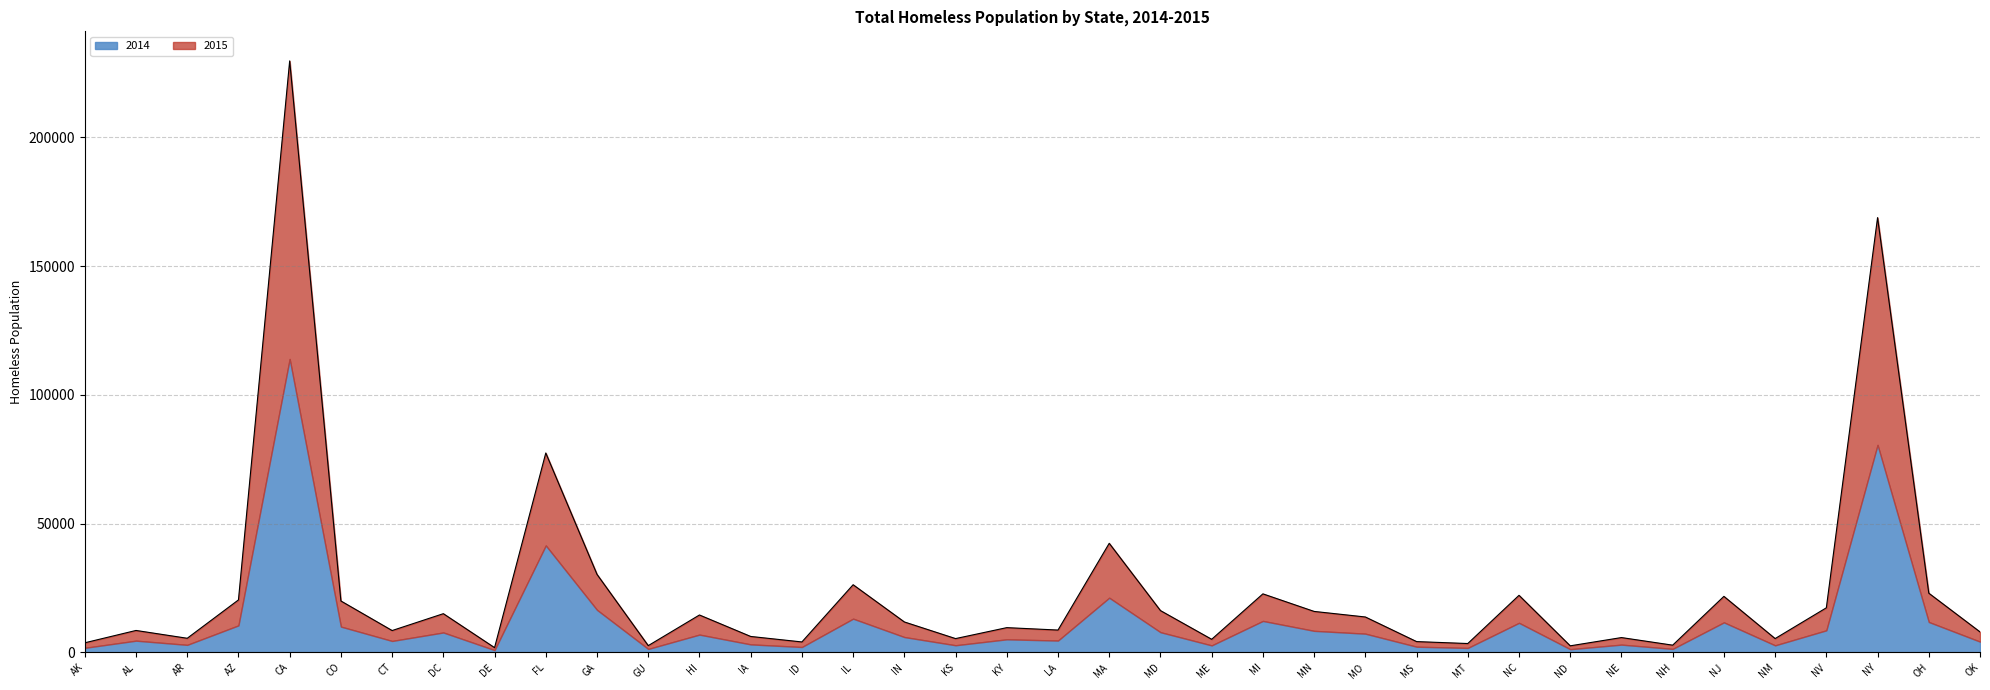

At which category is the sum across all series the highest?

CA